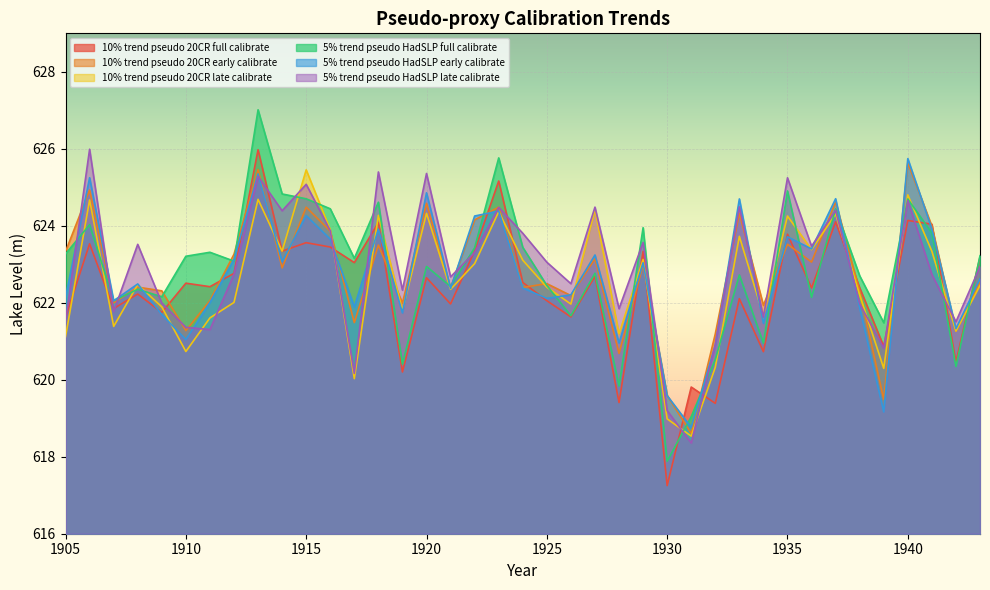

True or false: 5% trend pseudo HadSLP late calibrate has a value of 624.7 at 1940.

True